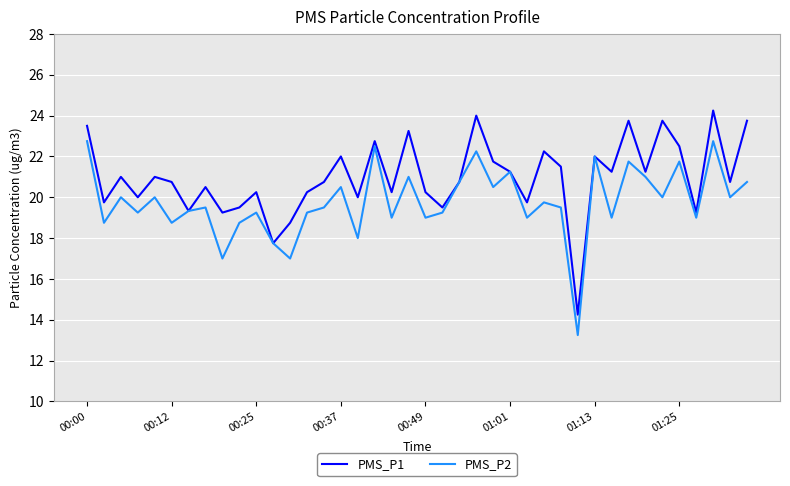

What is the difference between the maximum and minimum values in the PMS_P2 series?

9.5